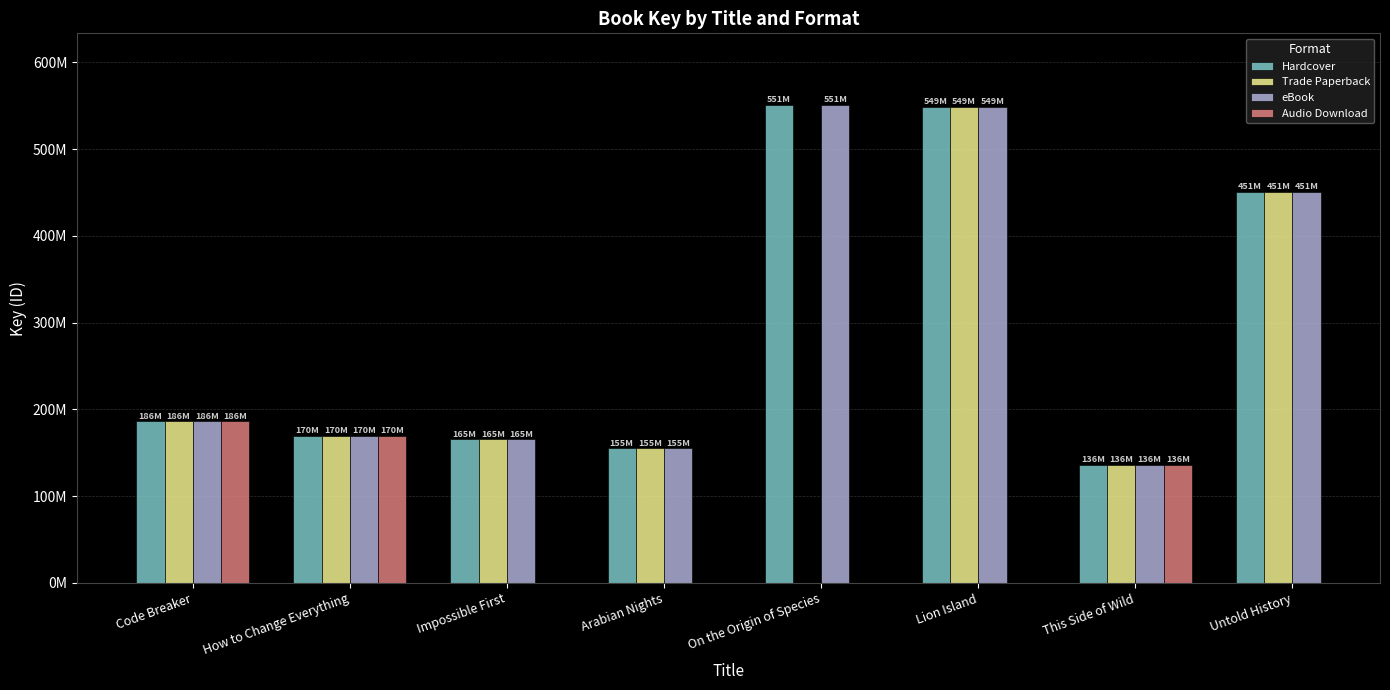

Which category has the highest value in the eBook series?

On the Origin of Species